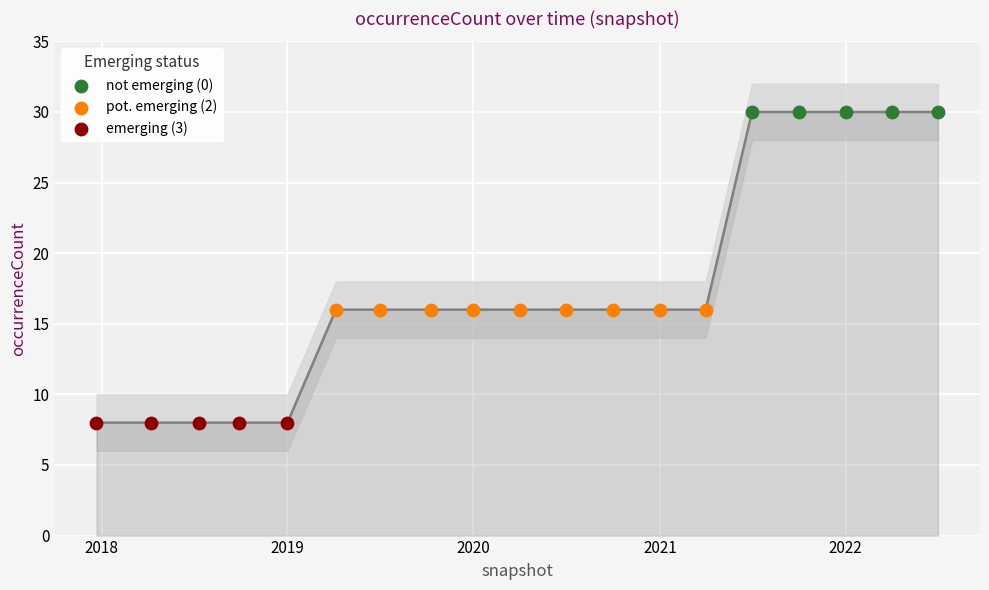

Which series reaches the maximum Y coordinate?

not emerging (0)